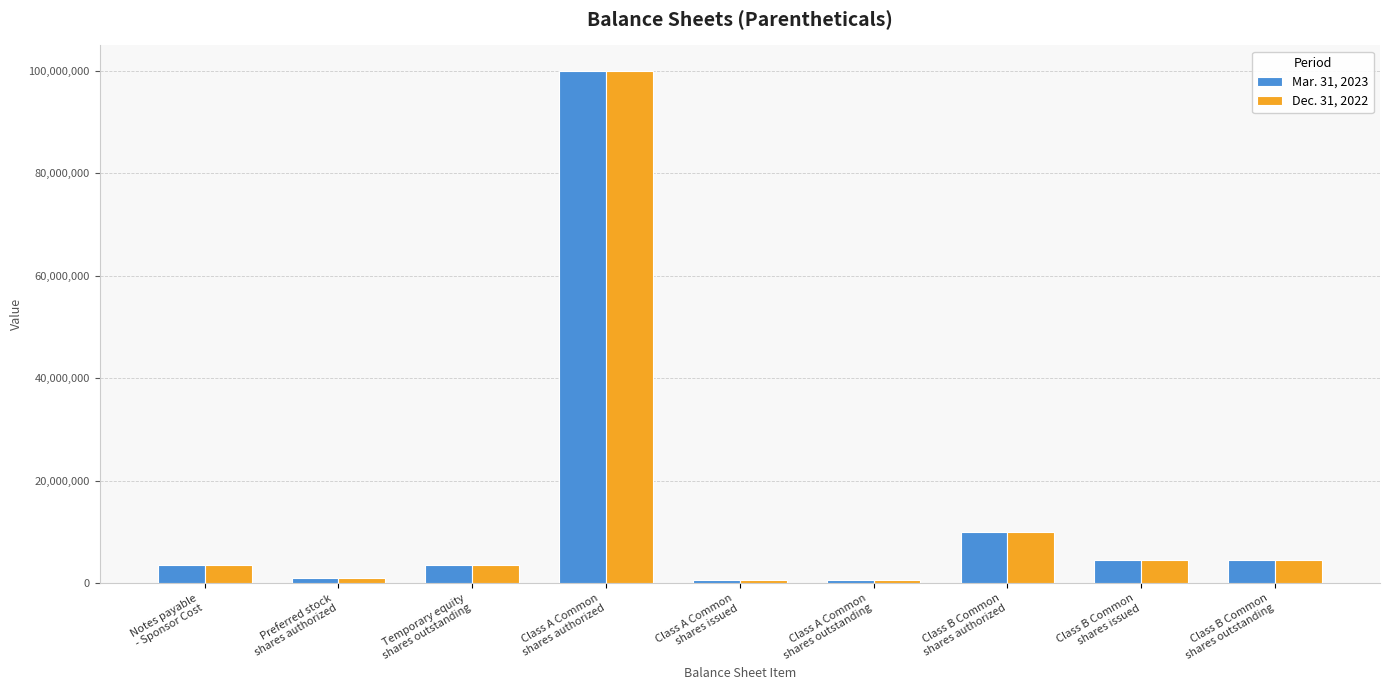

Does the chart contain stacked bars?

No